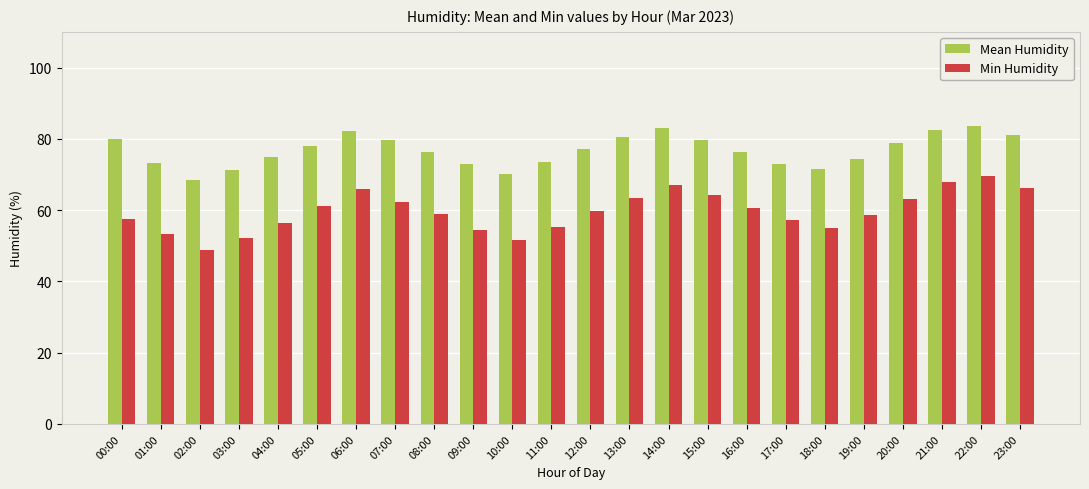

Which series changed the most between 09:00 and 19:00?

Min Humidity